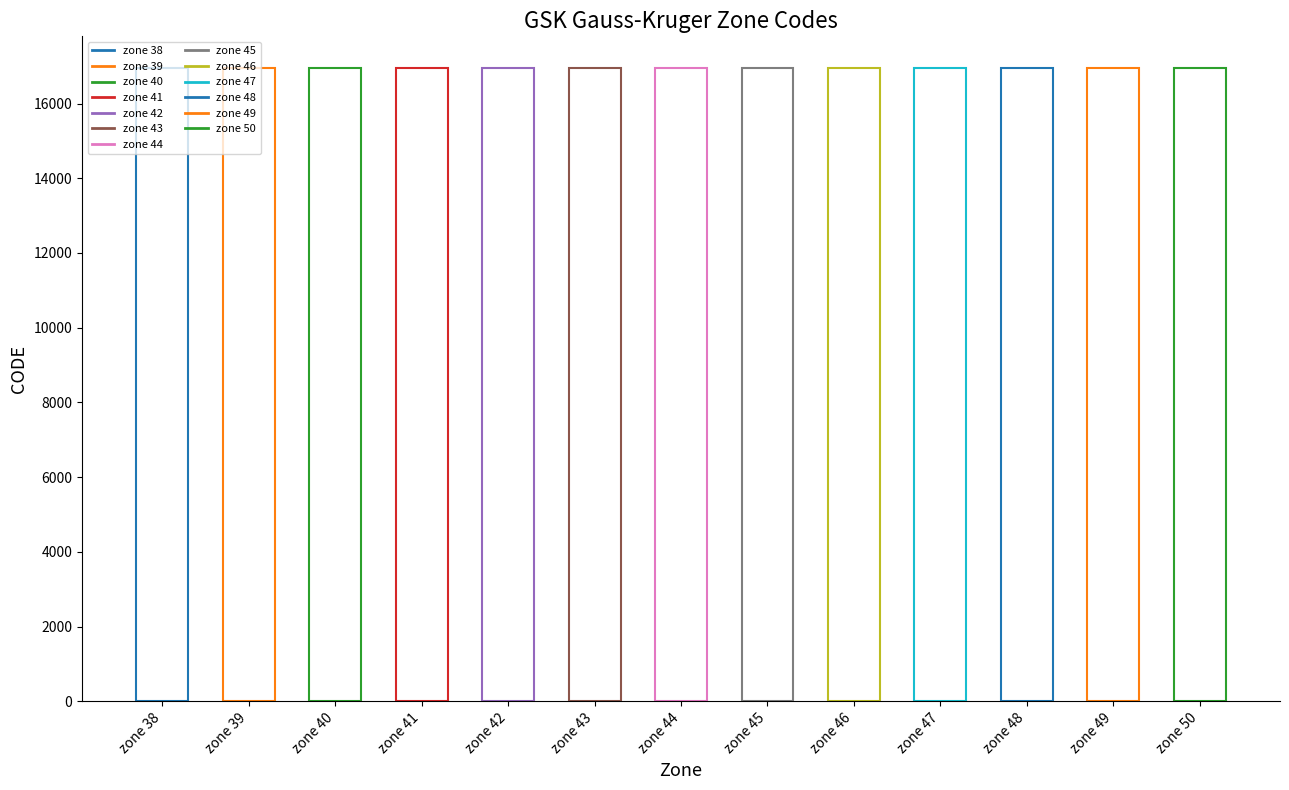

What is the value of the 8th bar from the left?

16945